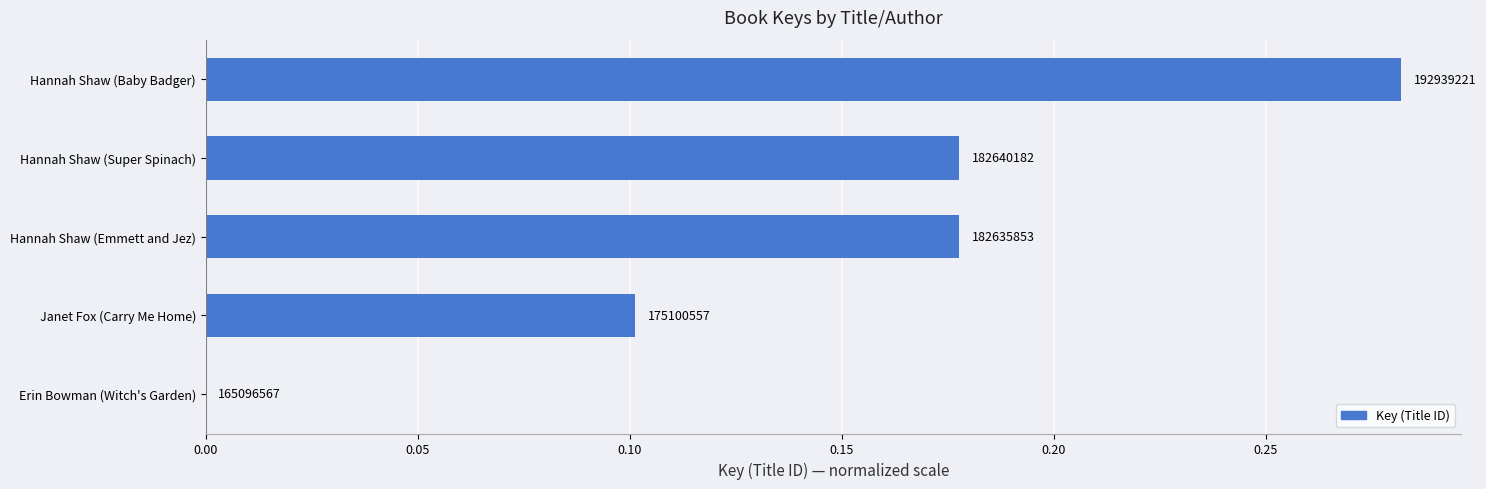

What is the greatest value displayed?

0.3